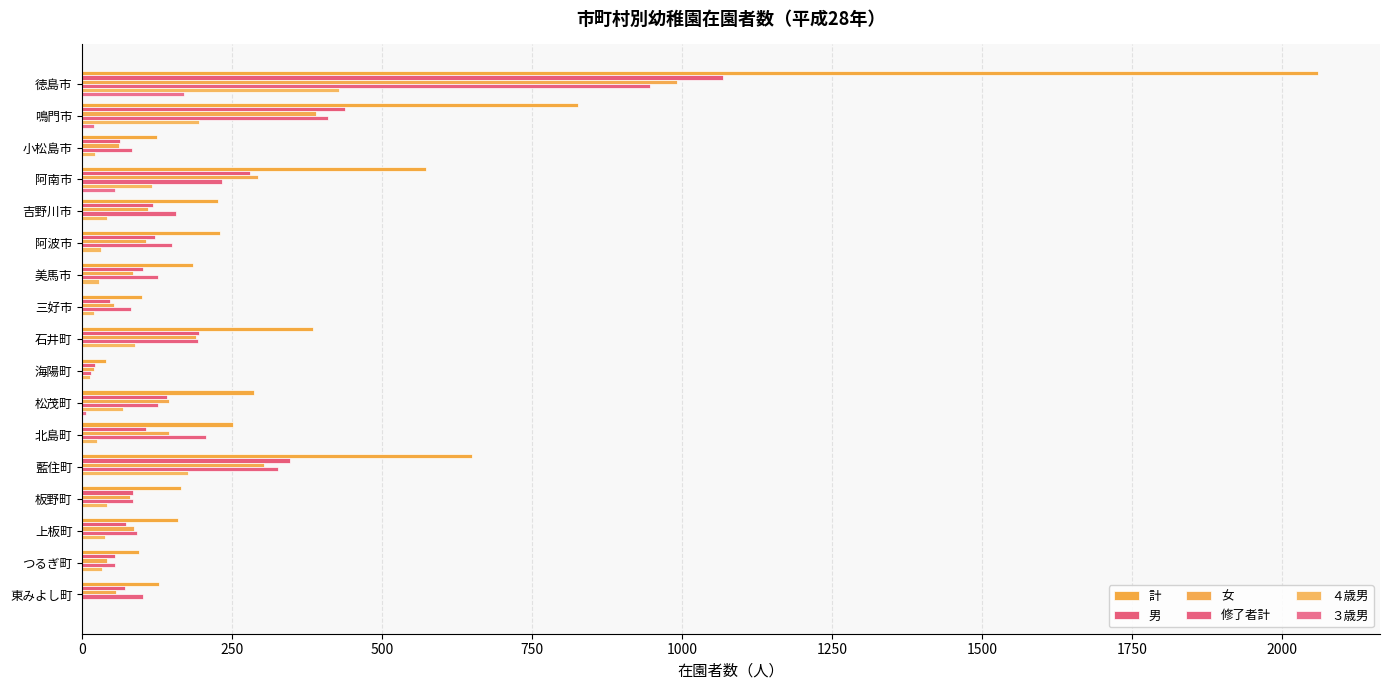

At which label is 計 closest to 1050?

鳴門市